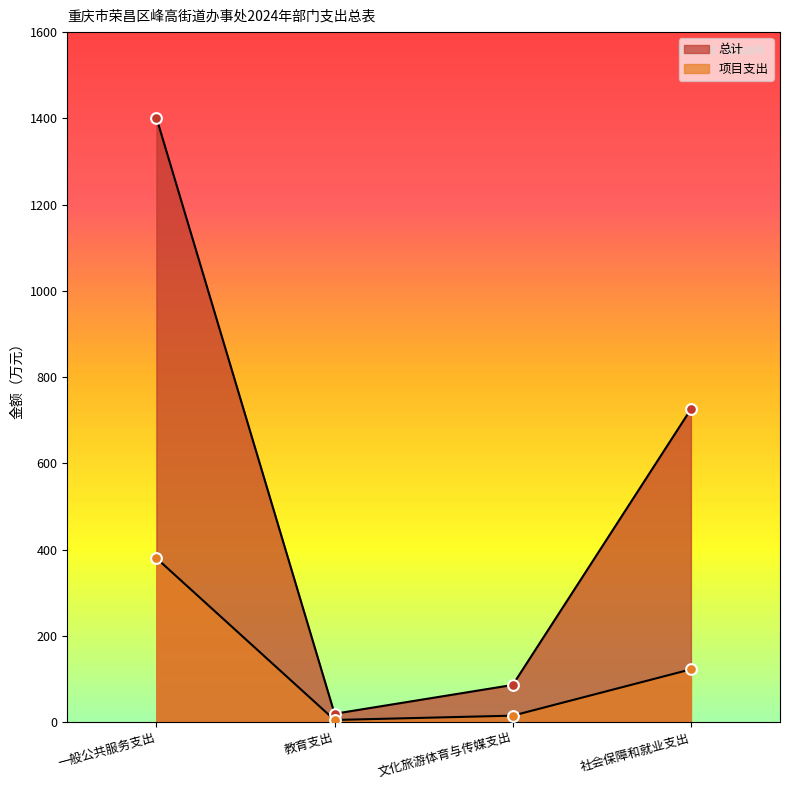

At how many categories does at least one series exceed 602?

2